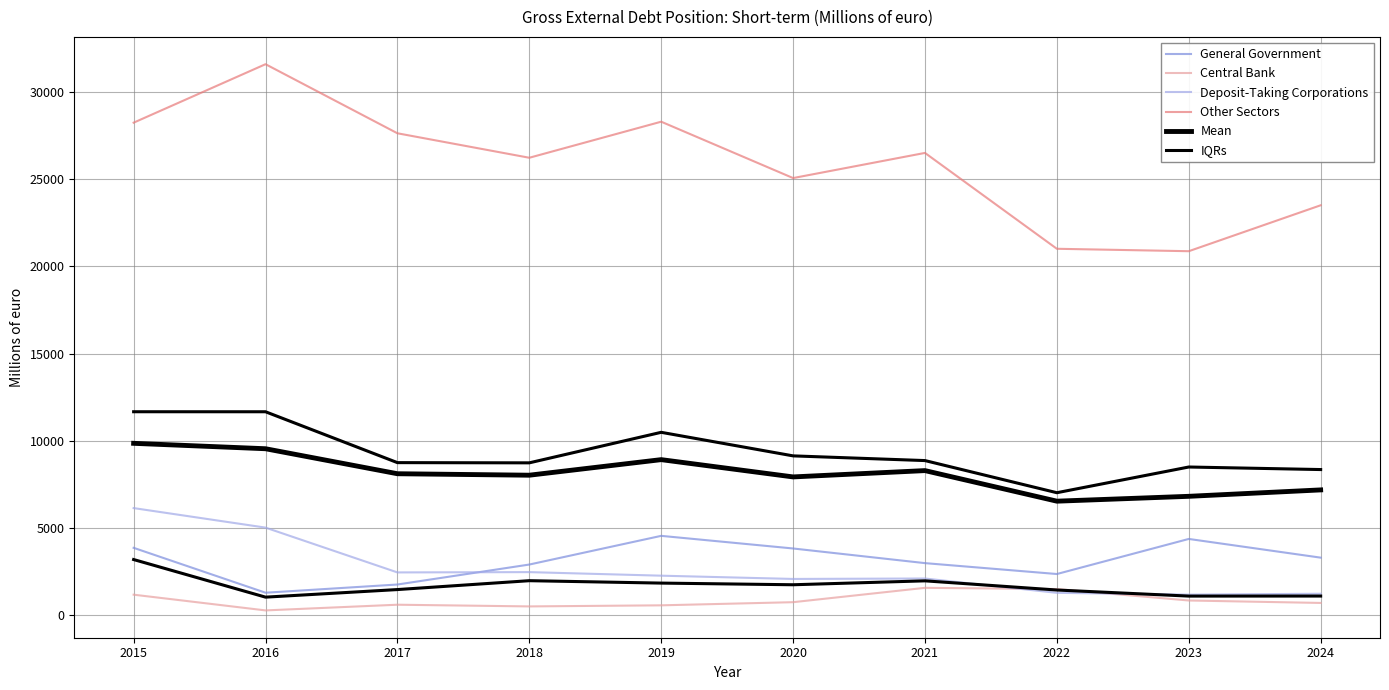

Which category has the highest value in the Deposit-Taking Corporations series?

2015